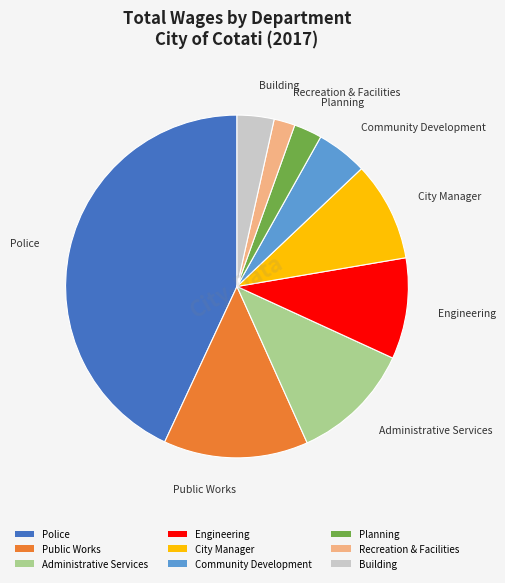

Do Police and Community Development together represent more than half of the pie?

No